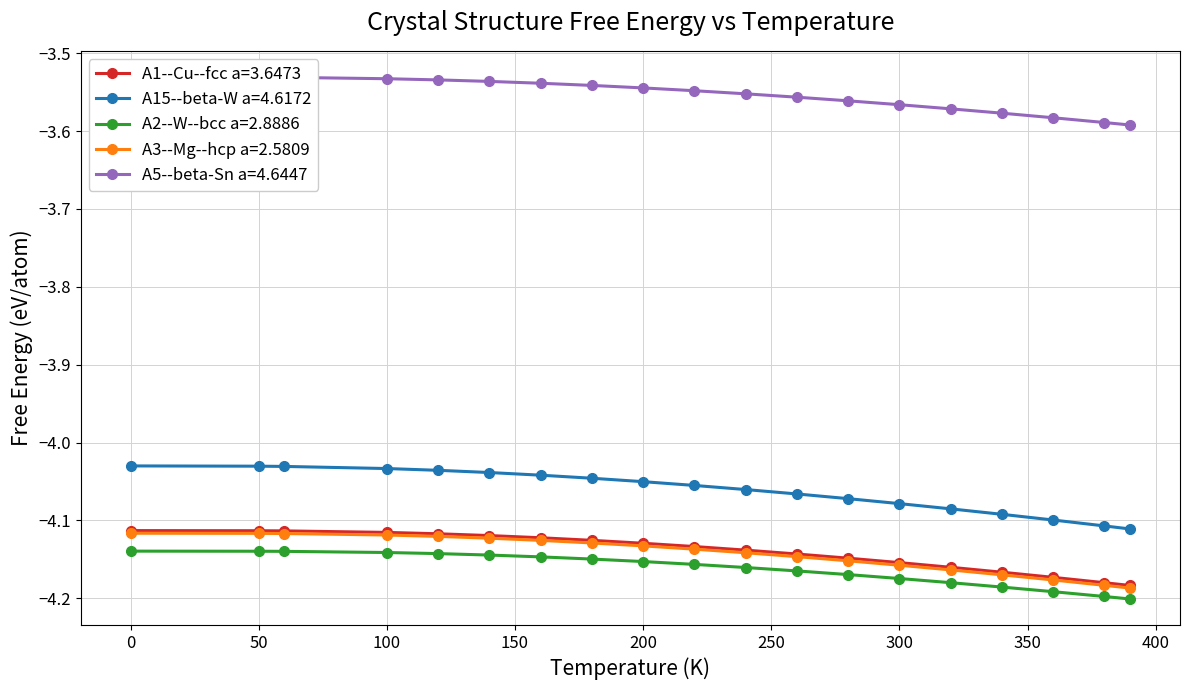

The value of A5--beta-Sn a=4.6447 at 50.0 is -6.1. True or false?

False